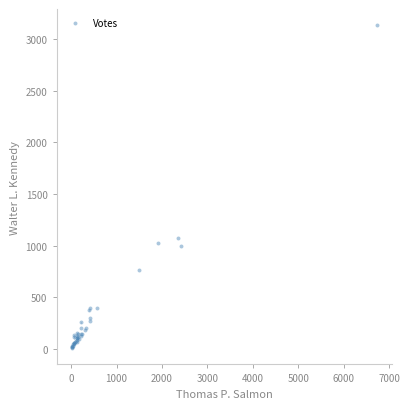

What Y value in the scatter plot is closest to 1570?

1074